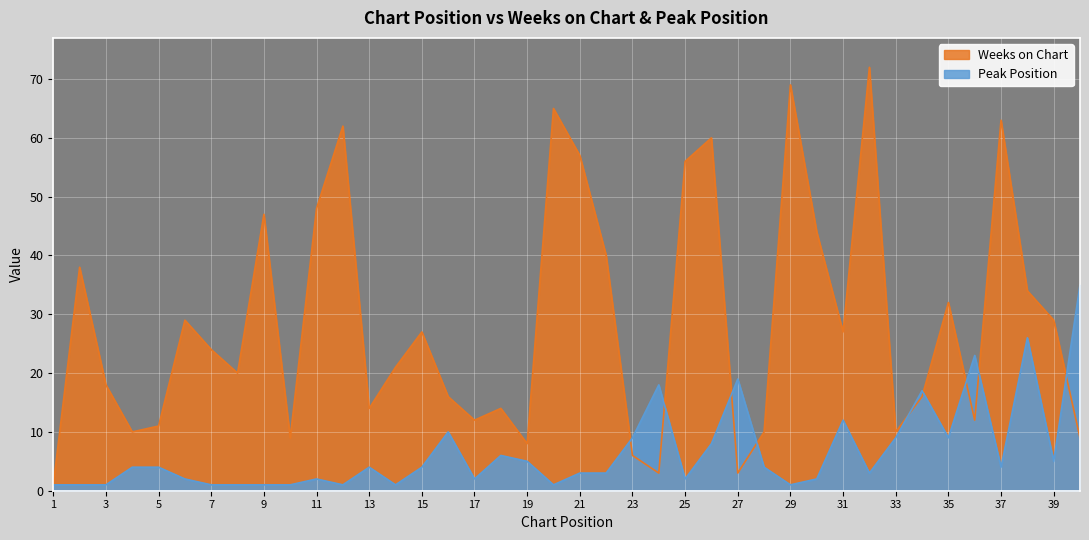

Reading left to right, list all the values displayed in this chart.

Weeks on Chart: 1=1	2=38	3=18	4=10	5=11	6=29	7=24	8=20	9=47	10=9	11=48	12=62	13=14	14=21	15=27	16=16	17=12	18=14	19=8	20=65	21=57	22=40	23=6	24=3	25=56	26=60	27=3	28=10	29=69	30=44	31=27	32=72	33=10	34=16	35=32	36=12	37=63	38=34	39=29	40=9
Peak Position: 1=1	2=1	3=1	4=4	5=4	6=2	7=1	8=1	9=1	10=1	11=2	12=1	13=4	14=1	15=4	16=10	17=2	18=6	19=5	20=1	21=3	22=3	23=9	24=18	25=2	26=8	27=19	28=4	29=1	30=2	31=12	32=3	33=9	34=17	35=9	36=23	37=4	38=26	39=5	40=35